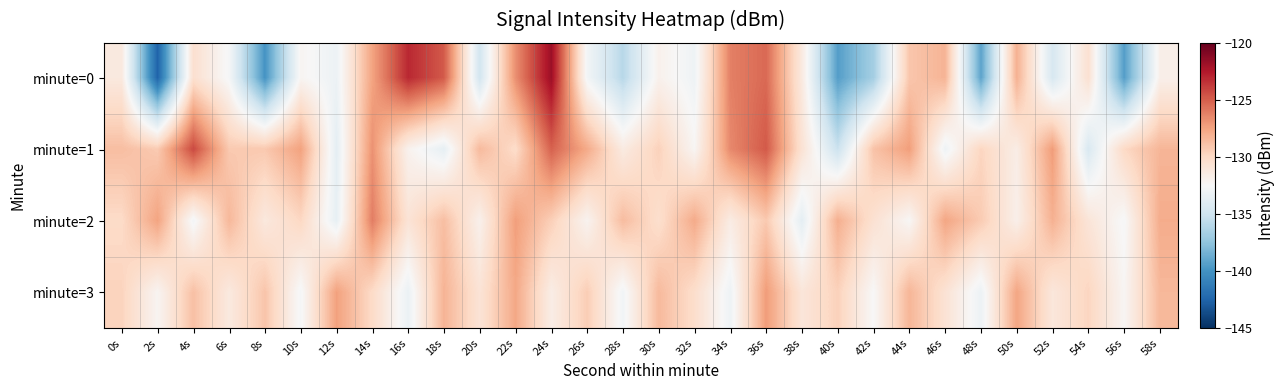

Count the number of categories in the chart.

30